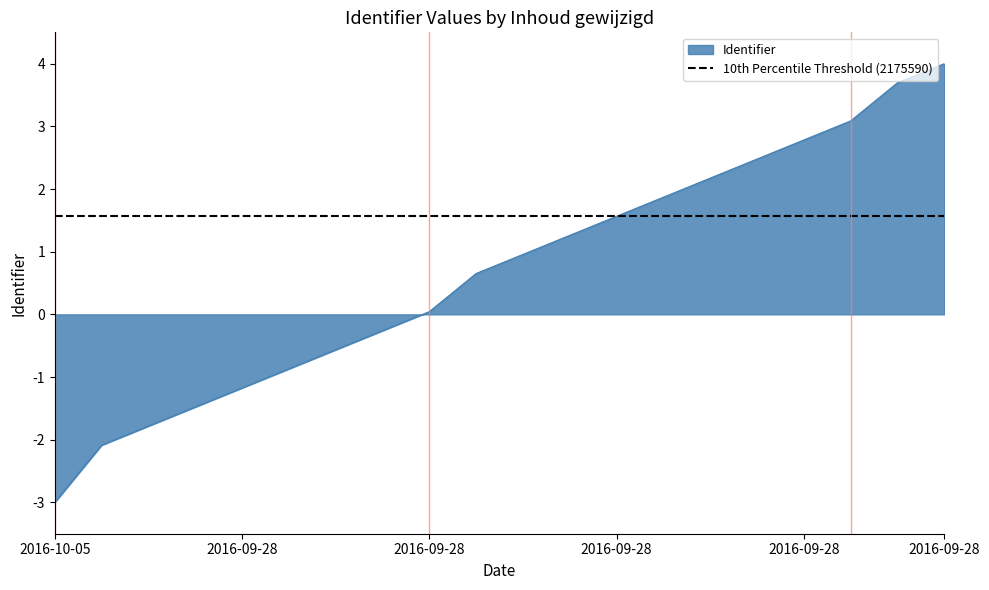

What is the sum of the values at 2016-09-28 and 2016-09-28?

1.9